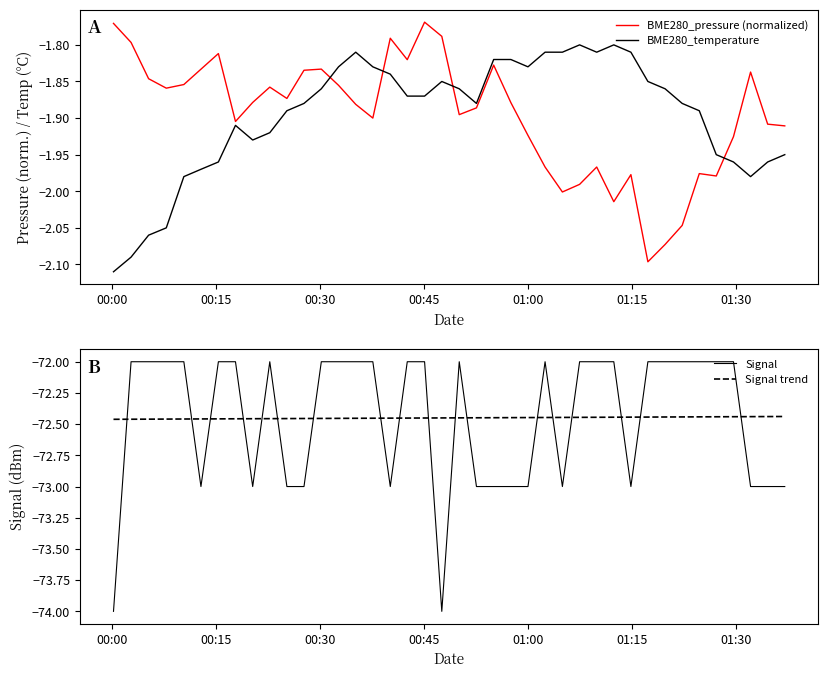

After their last crossing, which series has the higher values: BME280_temperature or BME280_pressure (normalized)?

BME280_pressure (normalized)